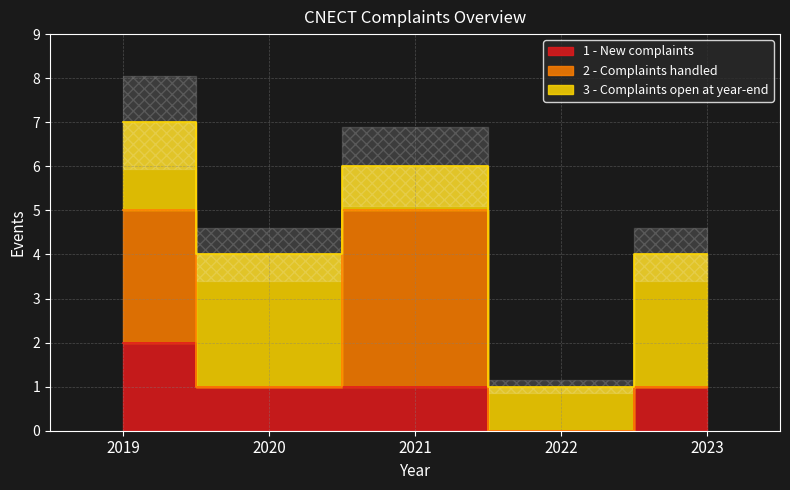

Which category has the lowest value across all series?

2022